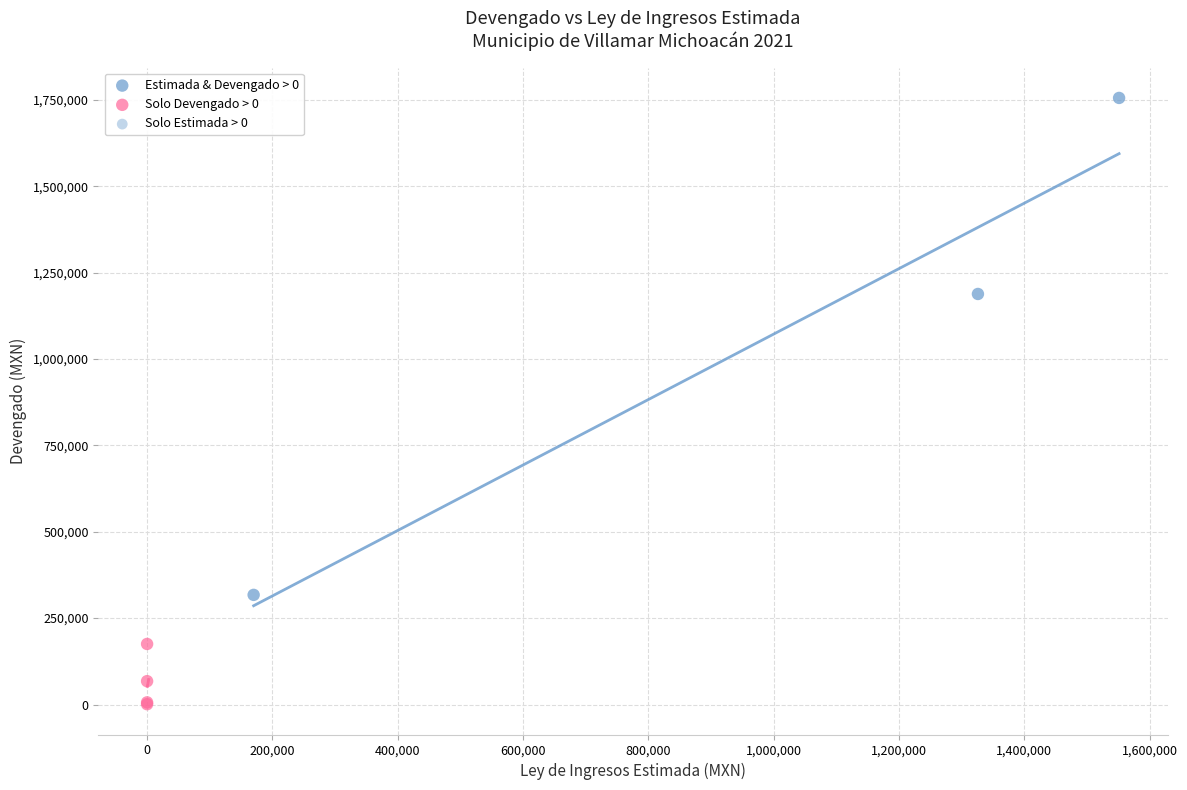

Which series reaches the maximum Y coordinate?

Estimada & Devengado > 0